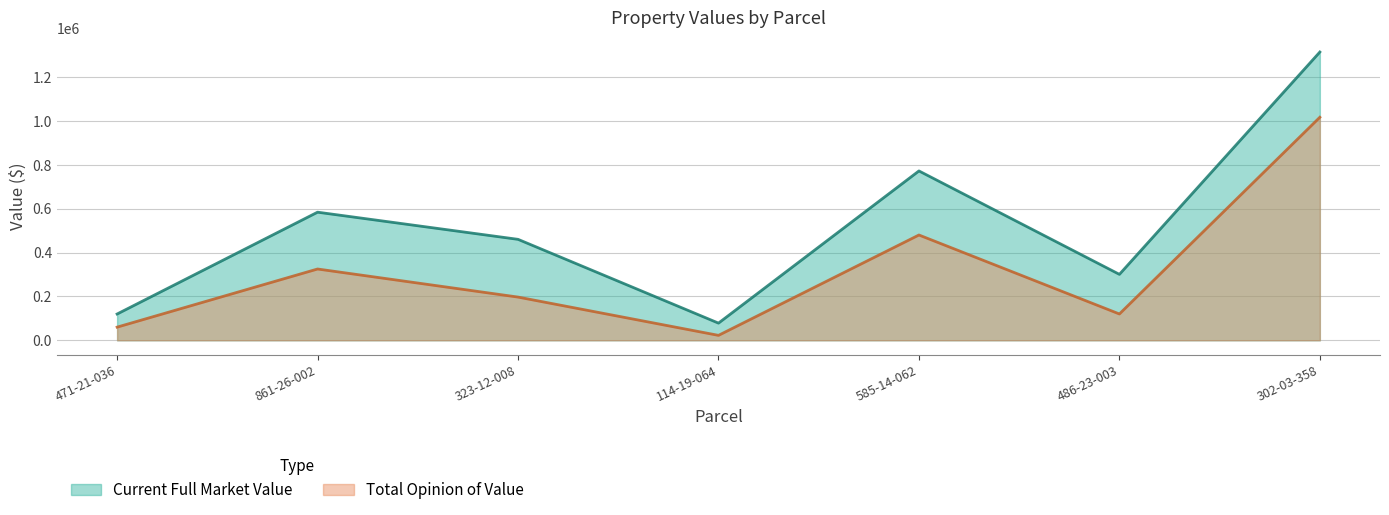

Which series has the largest total across all categories?

Current Full Market Value